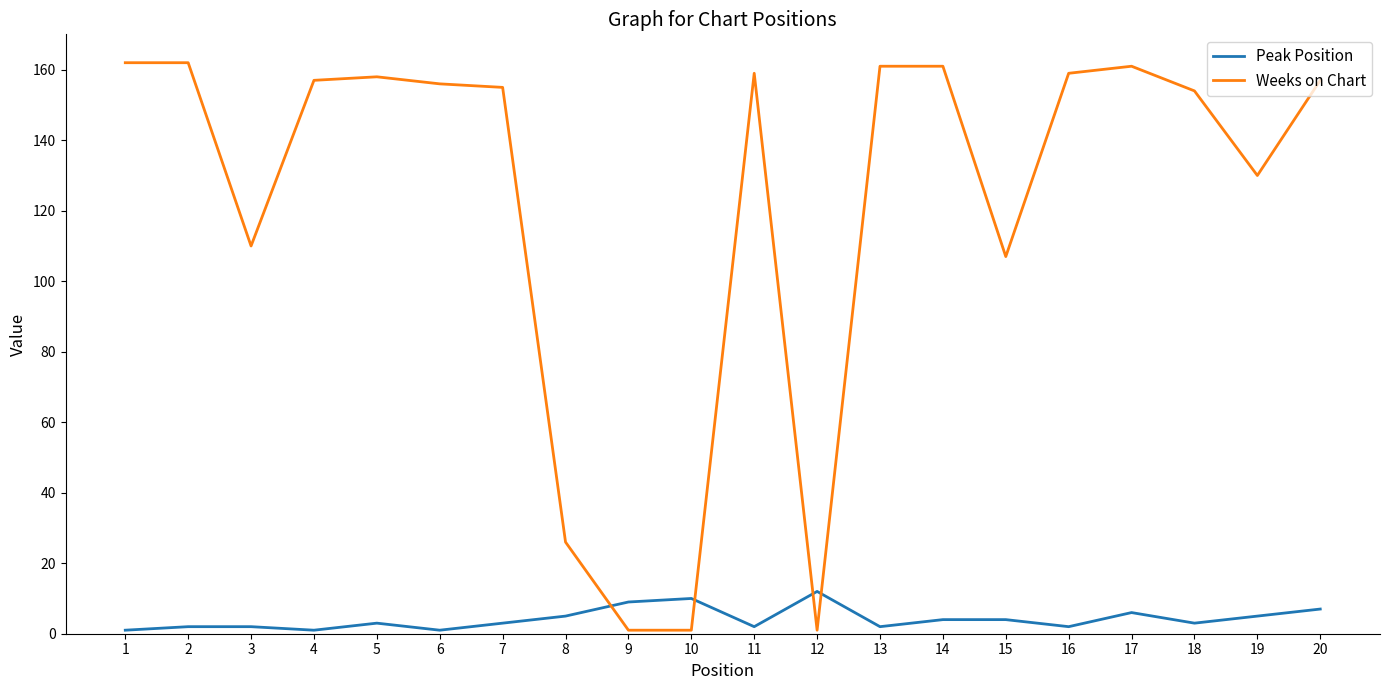

Is it true that Peak Position equals 3 at 5?

True